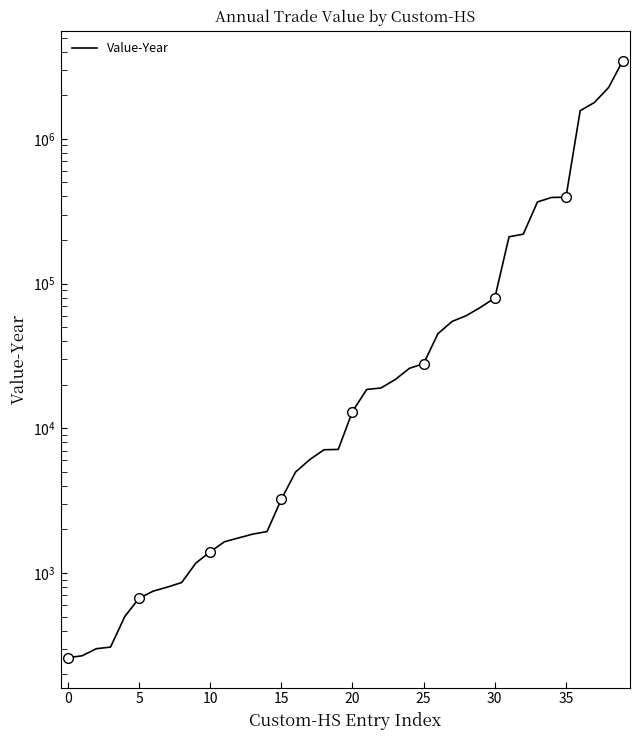

What is the sum of all values?

11154482